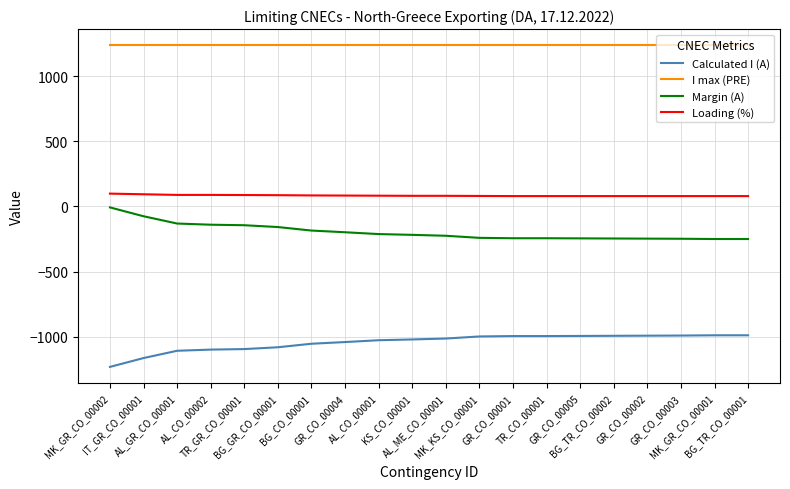

Which series has the largest total across all categories?

I max (PRE)